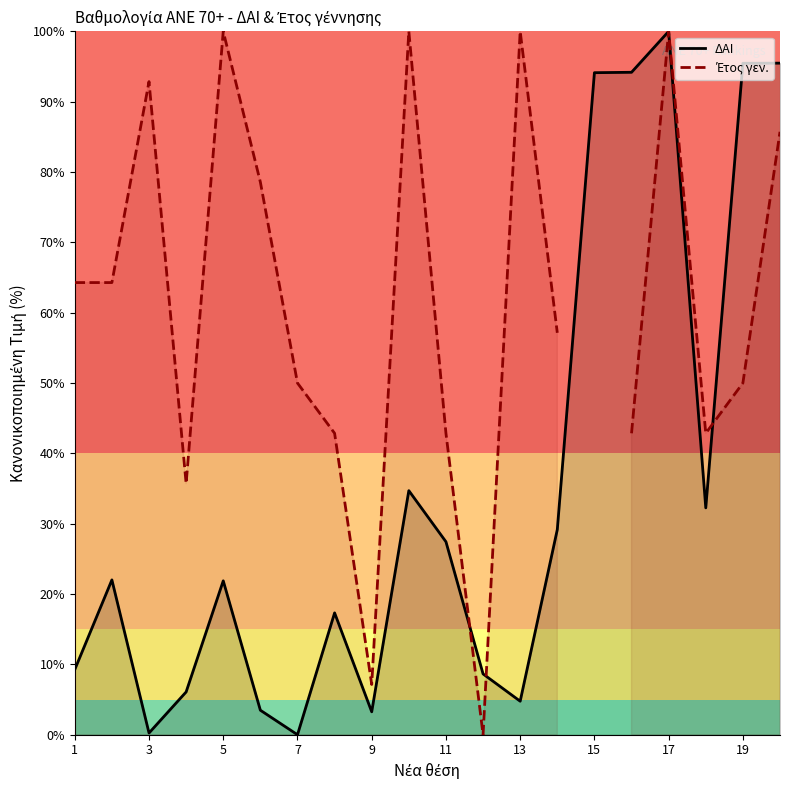

The ΔΑΙ series shows 4.7 at 17. True or false?

False